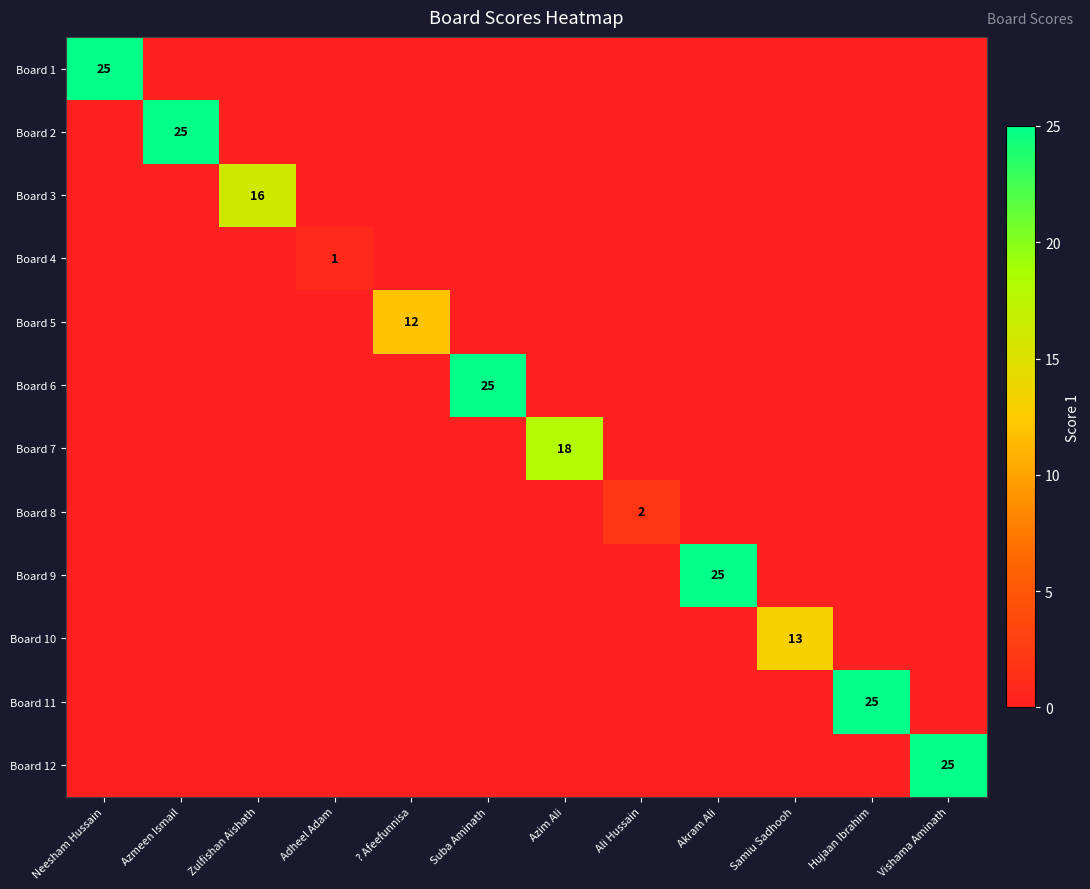

What is the maximum value shown in the chart?

25